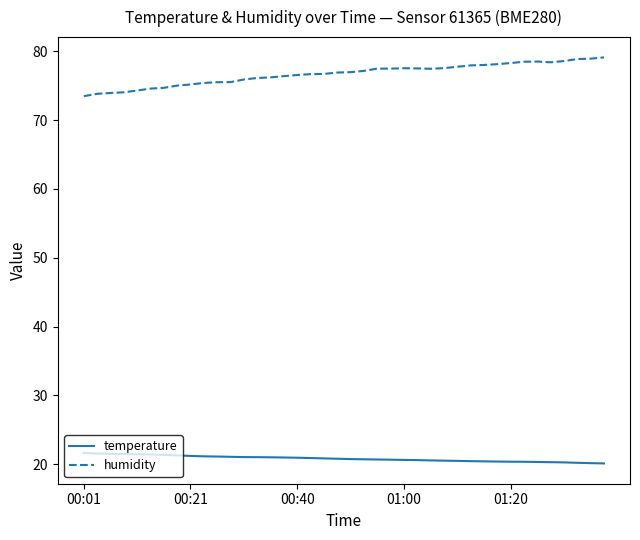

What is the difference between the maximum and minimum values in the humidity series?

5.6